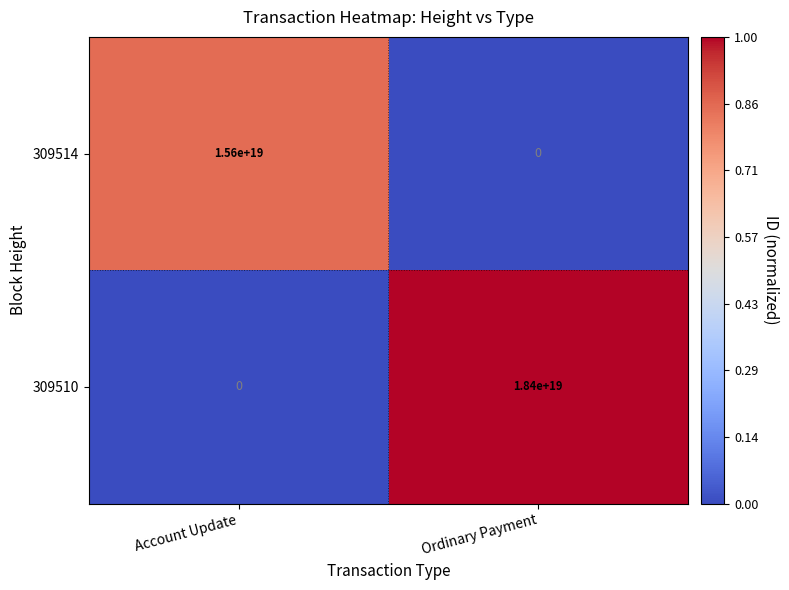

Rank the series by their maximum value, from highest to lowest.

309510, 309514